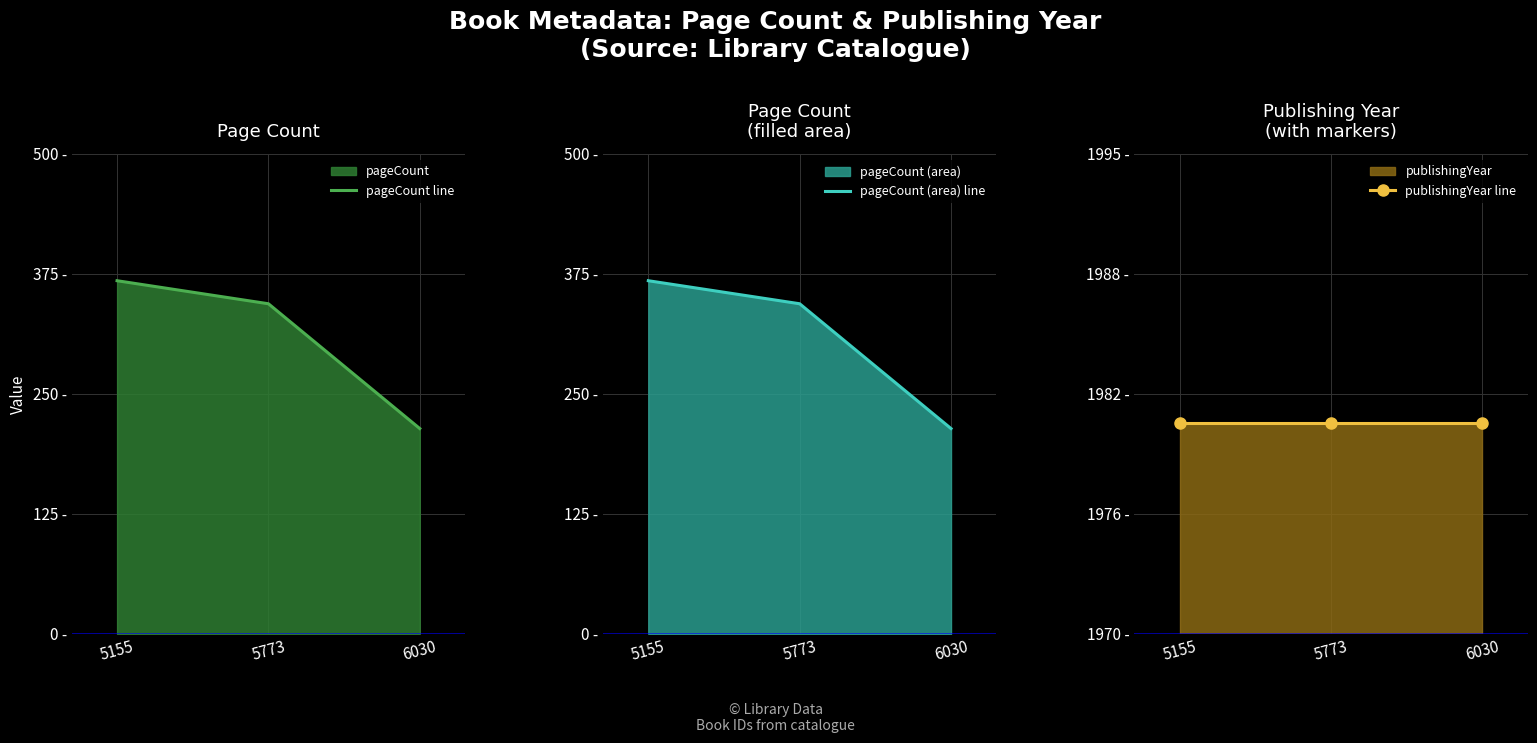

Reading left to right, what are all the values shown in this chart?

pageCount line: 368	344	214
pageCount (area) line: 368	344	214
publishingYear line: 1981	1981	1981